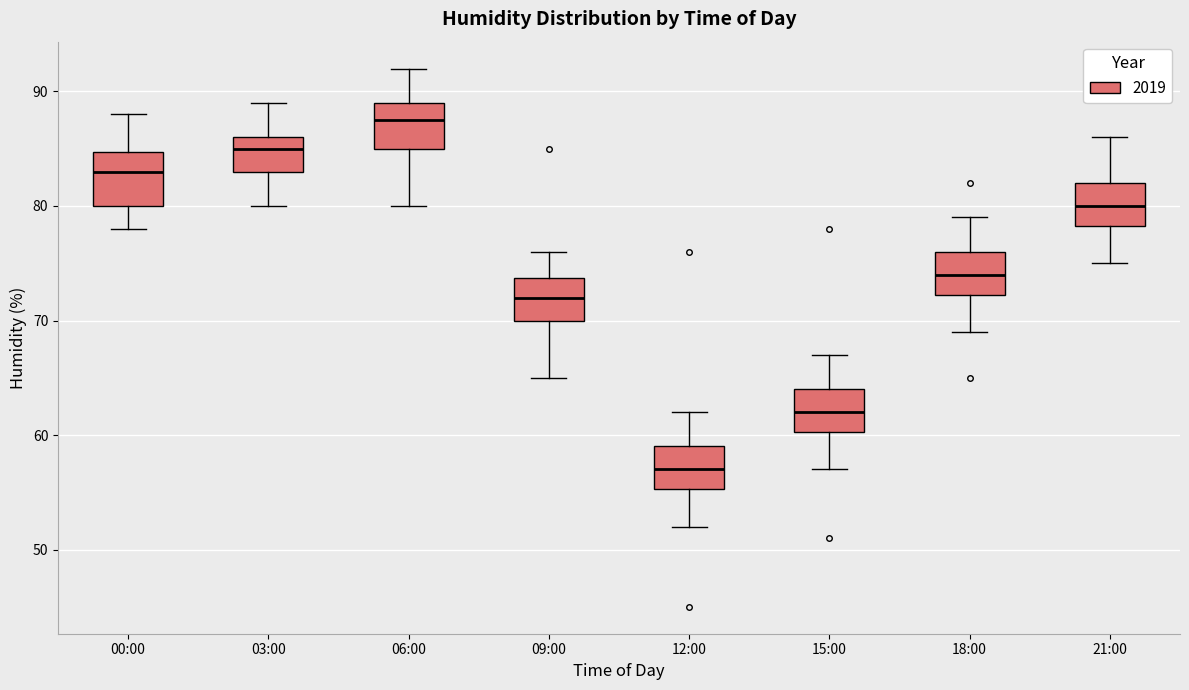

Reading left to right, read every box against the y-axis: the position of its median line, the range the box covers, and the ends of its whiskers. The values are not printed on the chart, so give them approximately, as read against the axis.

00:00: median 83, box 80 to 85, whiskers 78 to 88
03:00: median 85, box 83 to 86, whiskers 80 to 89
06:00: median 88, box 85 to 89, whiskers 80 to 92
09:00: median 72, box 70 to 74, whiskers 65 to 76
12:00: median 57, box 55 to 59, whiskers 52 to 62
15:00: median 62, box 60 to 64, whiskers 57 to 67
18:00: median 74, box 72 to 76, whiskers 69 to 79
21:00: median 80, box 78 to 82, whiskers 75 to 86